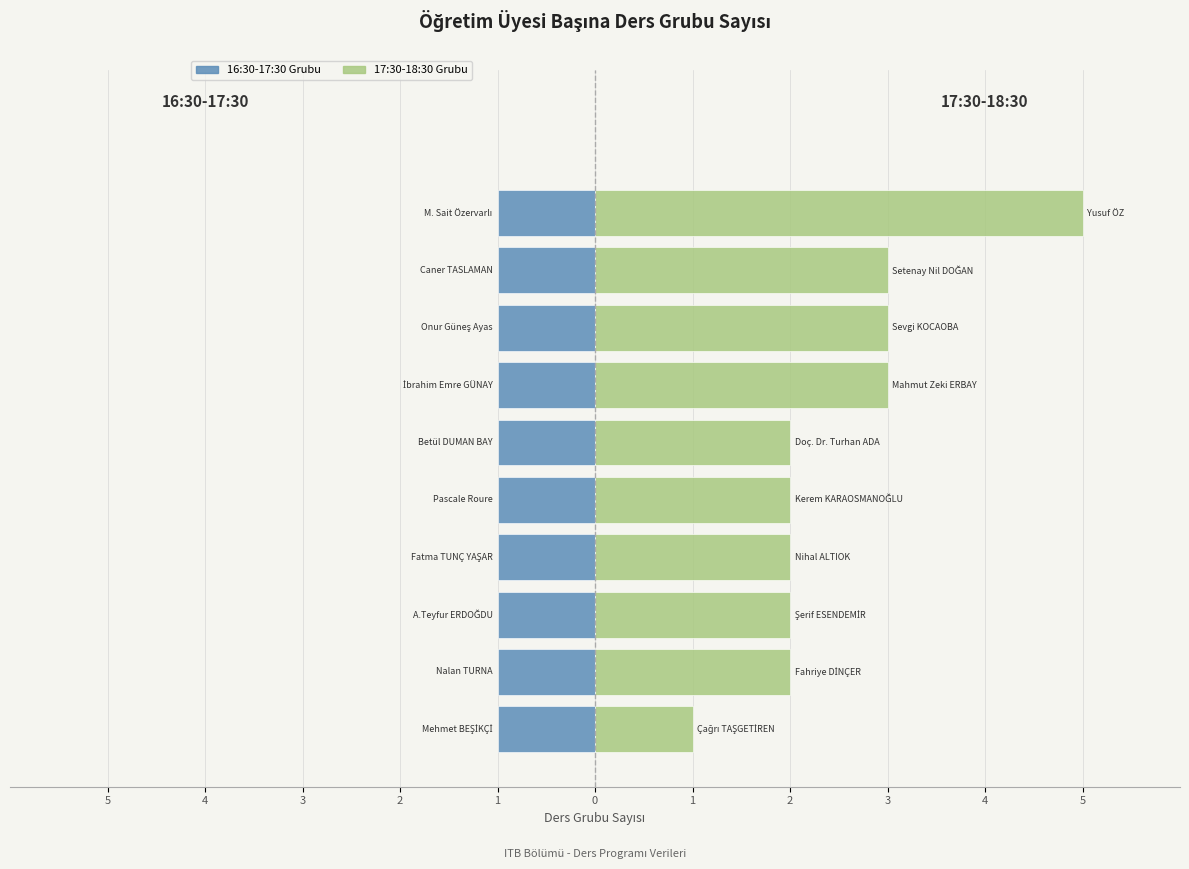

How many groups of bars are there?

10